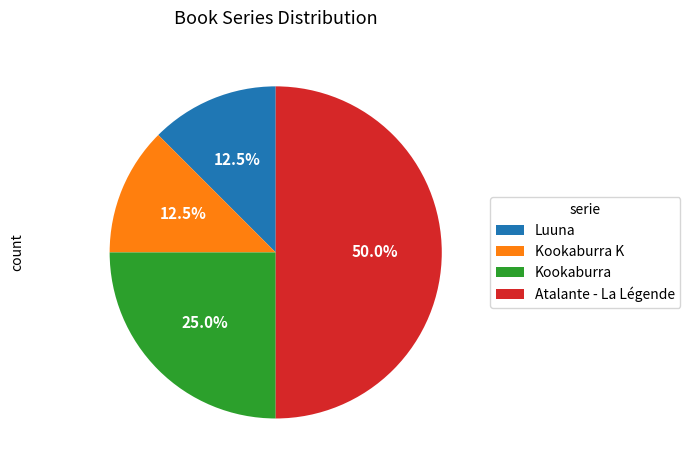

Approximately how many times larger is the value at Atalante - La Légende compared to Kookaburra?

2.0